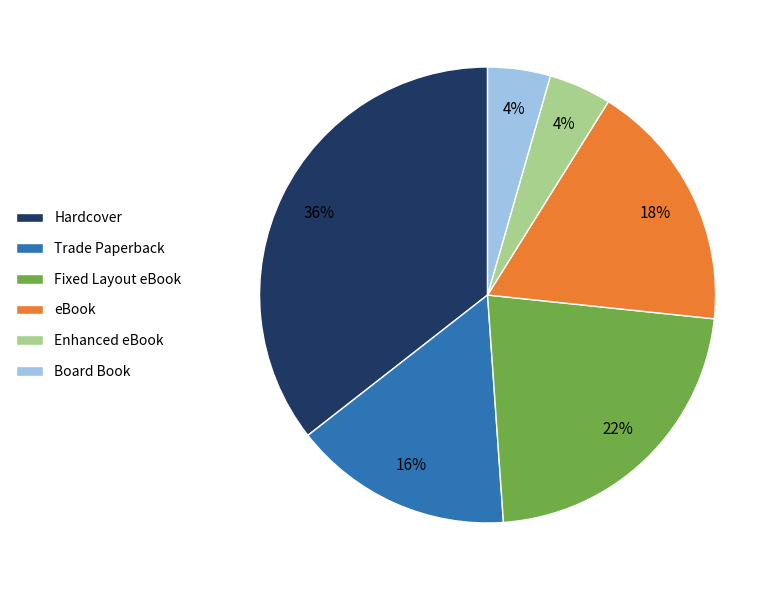

Is there any slice that represents more than half of the pie?

No